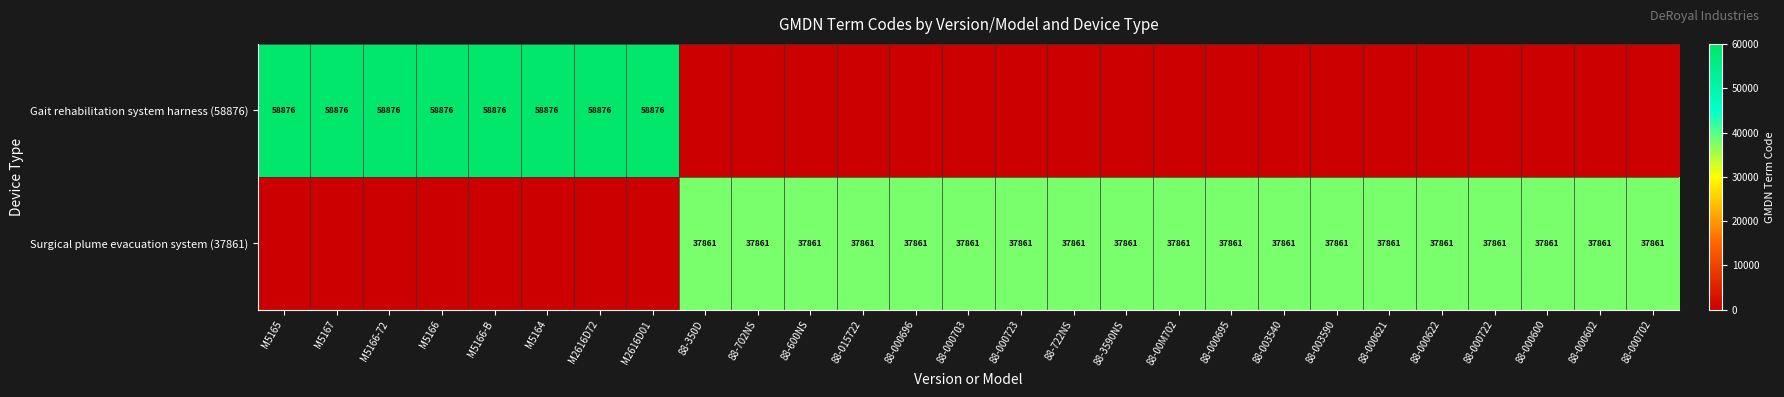

At which category does the chart reach its minimum across all series?

88-350D